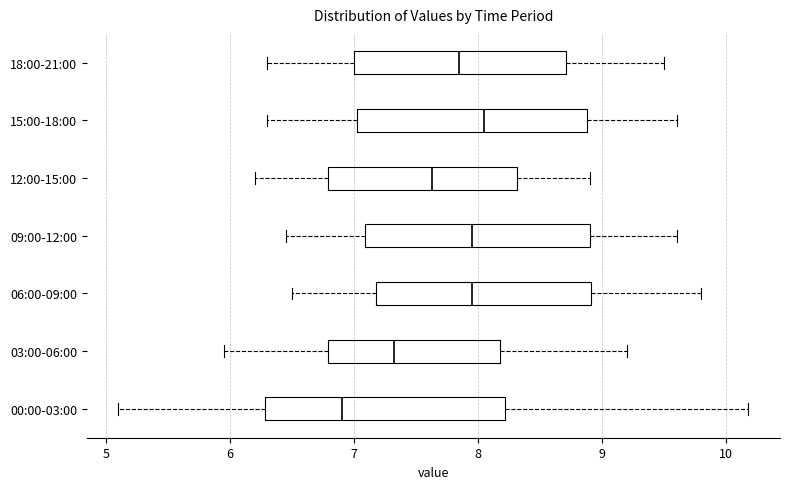

Reading bottom to top, transcribe this box plot: for each box, give where its median line is, the range the box spans, and where its two whiskers end, as read against the x-axis. The values are not printed on the chart, so give them approximately, as read against the axis.

00:00-03:00: median 6.9, box 6.3 to 8.2, whiskers 5.1 to 10.2
03:00-06:00: median 7.3, box 6.8 to 8.2, whiskers 6.0 to 9.2
06:00-09:00: median 8.0, box 7.2 to 8.9, whiskers 6.5 to 9.8
09:00-12:00: median 8.0, box 7.1 to 8.9, whiskers 6.5 to 9.6
12:00-15:00: median 7.6, box 6.8 to 8.3, whiskers 6.2 to 8.9
15:00-18:00: median 8.1, box 7.0 to 8.9, whiskers 6.3 to 9.6
18:00-21:00: median 7.9, box 7.0 to 8.7, whiskers 6.3 to 9.5